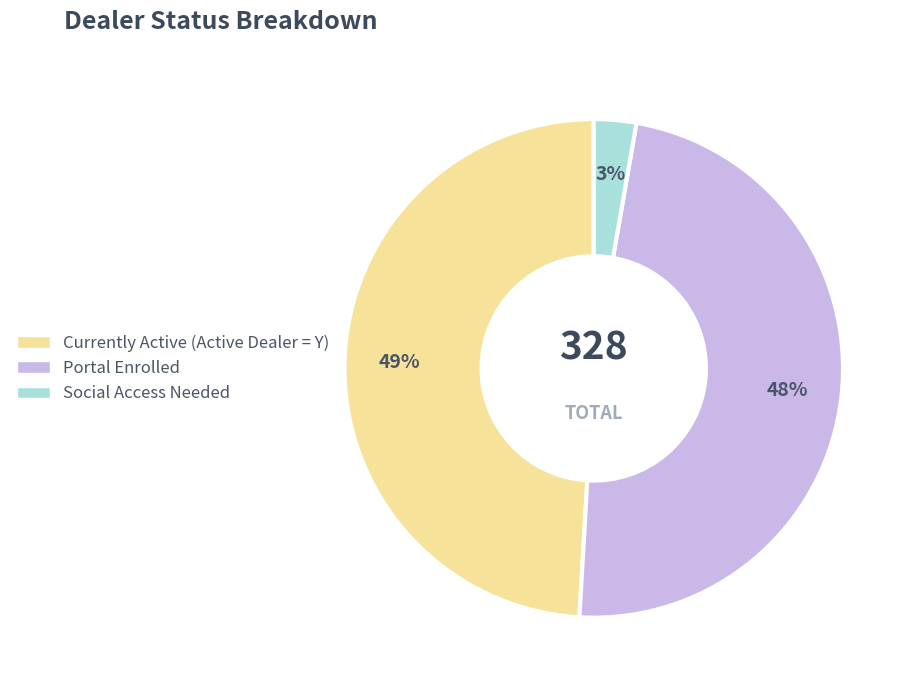

To the nearest percent, what is the difference between the largest and smallest slice percentages?

46%